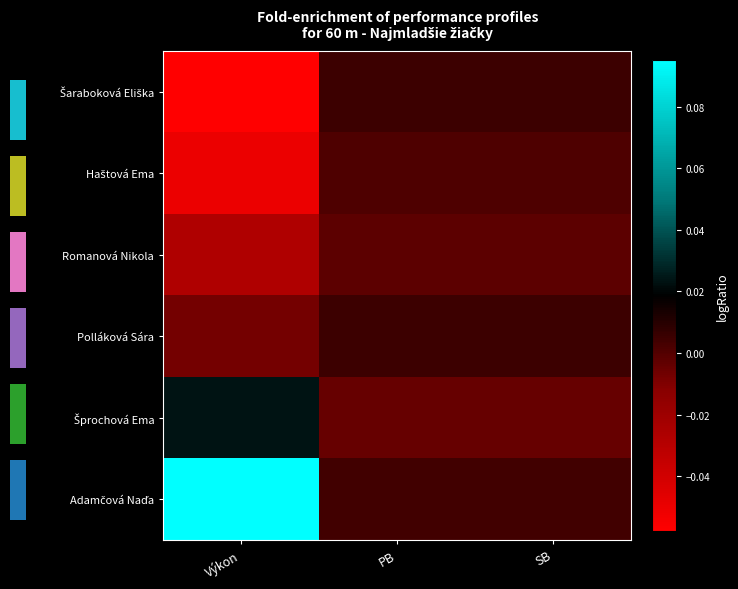

List the labels in order of Romanová Nikola value, smallest first.

Výkon, PB, SB